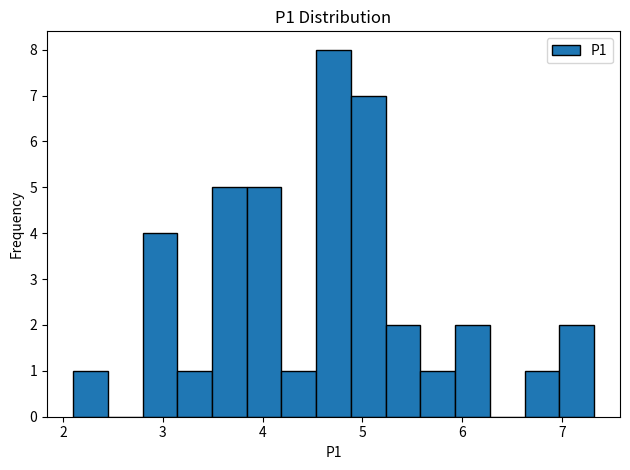

Around what value on the x-axis is the tallest bar? Give the approximate position of its centre, as read against the axis.

4.7